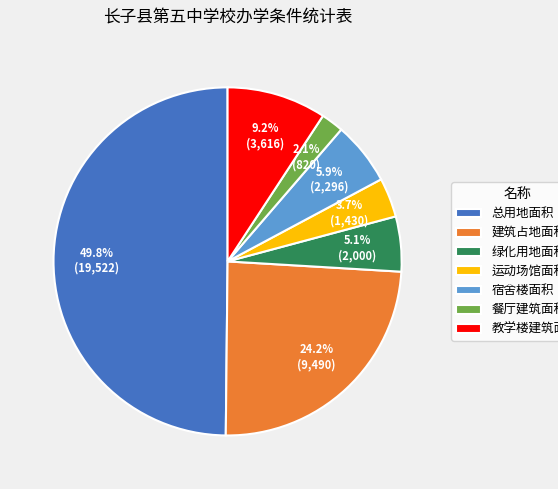

To the nearest percent, what is the difference between the 餐厅建筑面积 and 教学楼建筑面积 slice percentages?

7%